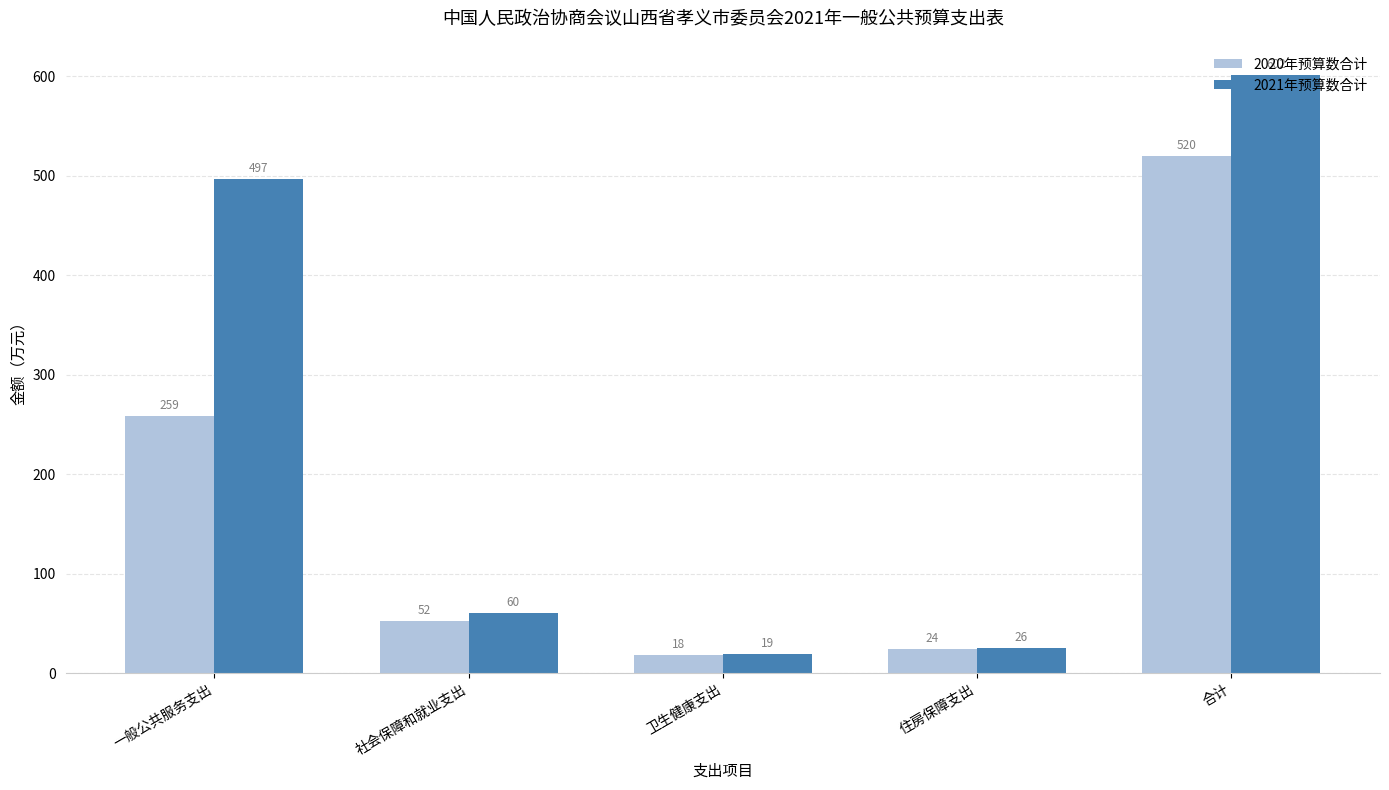

Read the 2021年预算数合计 value at 住房保障支出.

25.5